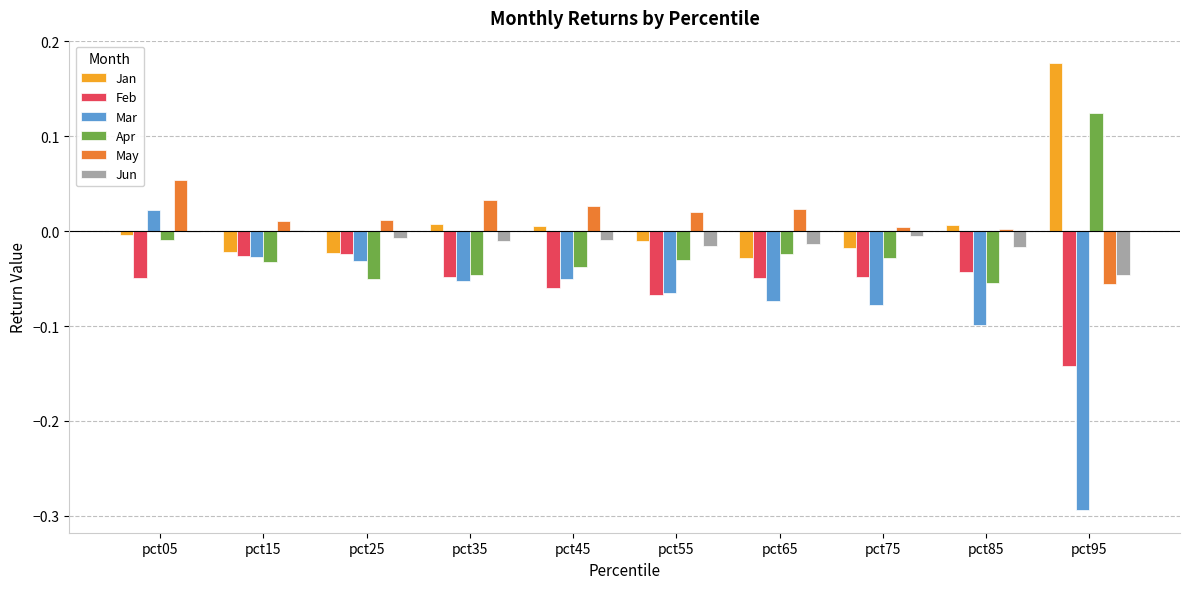

What is the sum of all Feb values?

-0.6